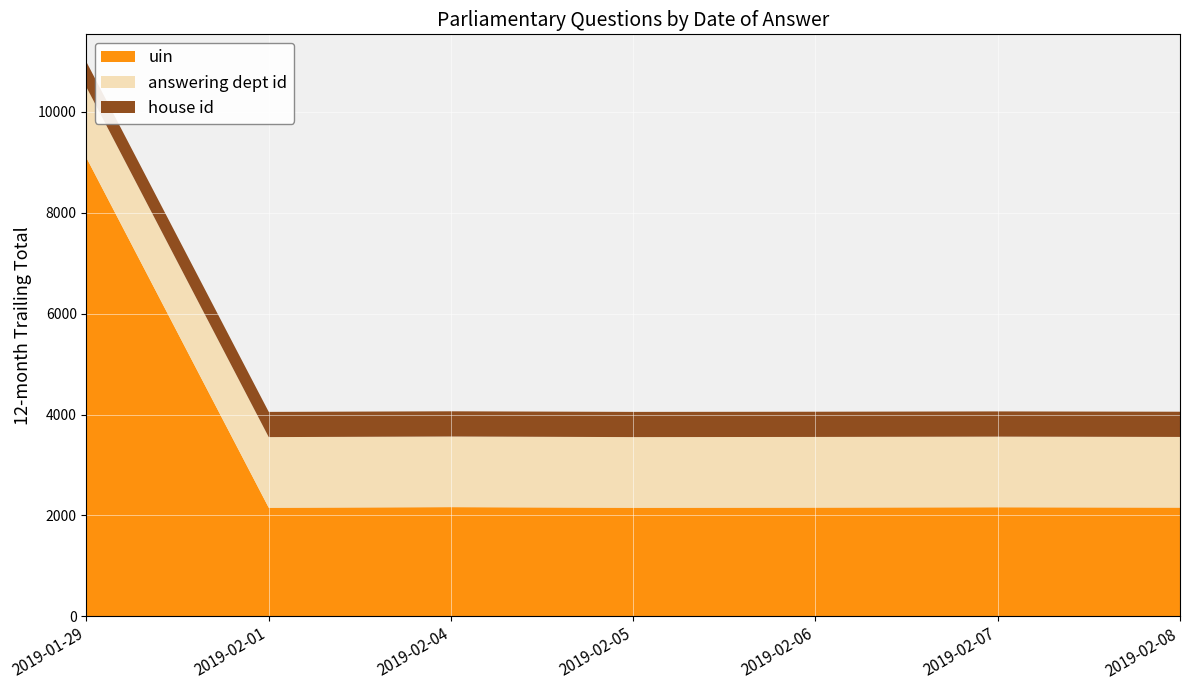

What is the difference between the maximum and minimum values in the uin series?

6936.7